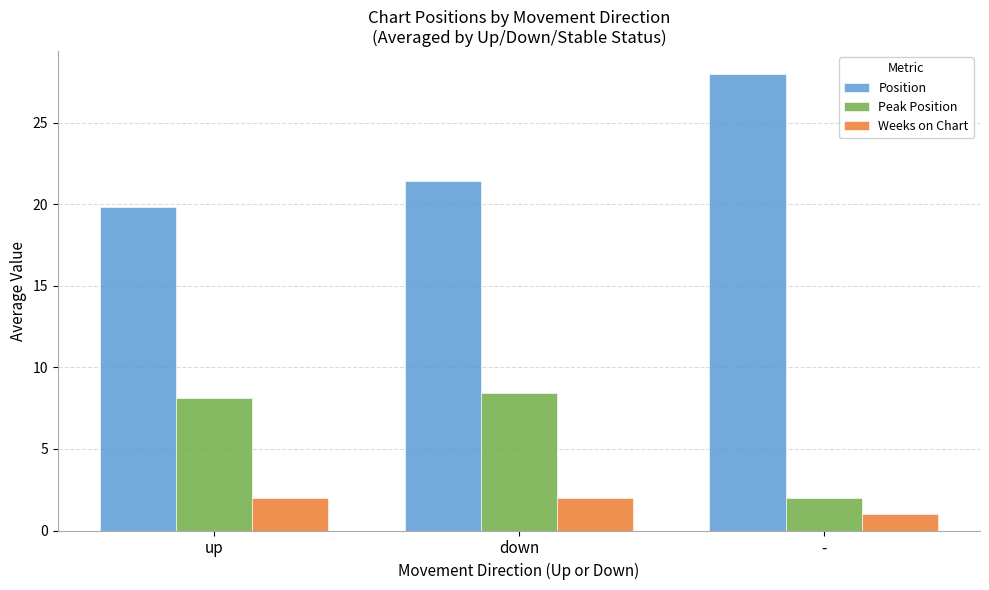

Reading right to left, transcribe all the data shown in this chart.

Position: 28.0	21.5	19.9
Peak Position: 2.0	8.5	8.1
Weeks on Chart: 1.0	2.0	2.0